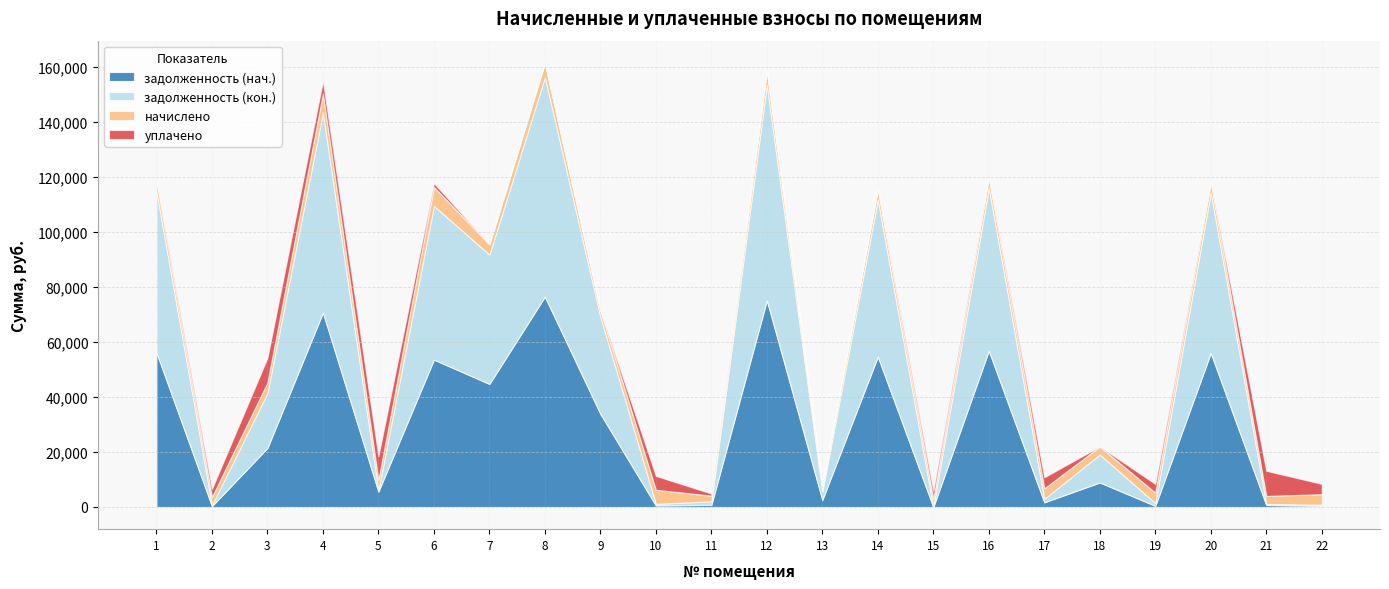

Between 19 and 11, which is larger?

11